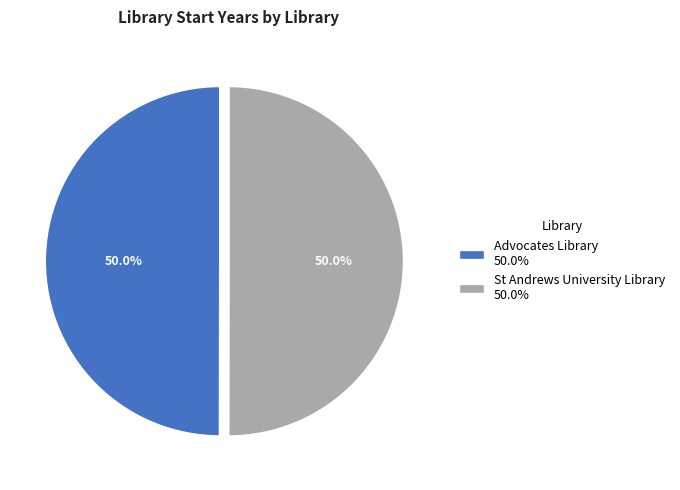

How many slices are in this pie chart?

2